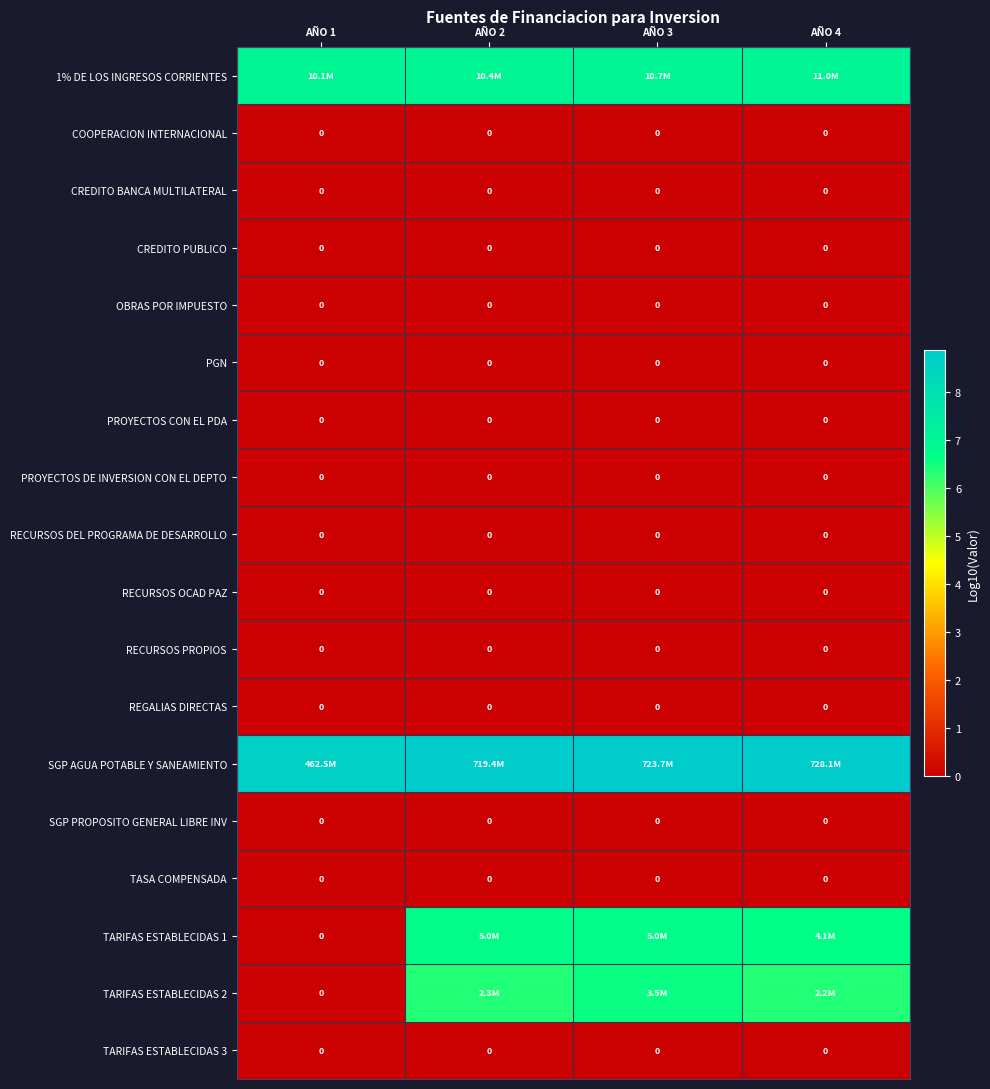

What is the spread (max minus min) of values at AÑO 2?

8.9